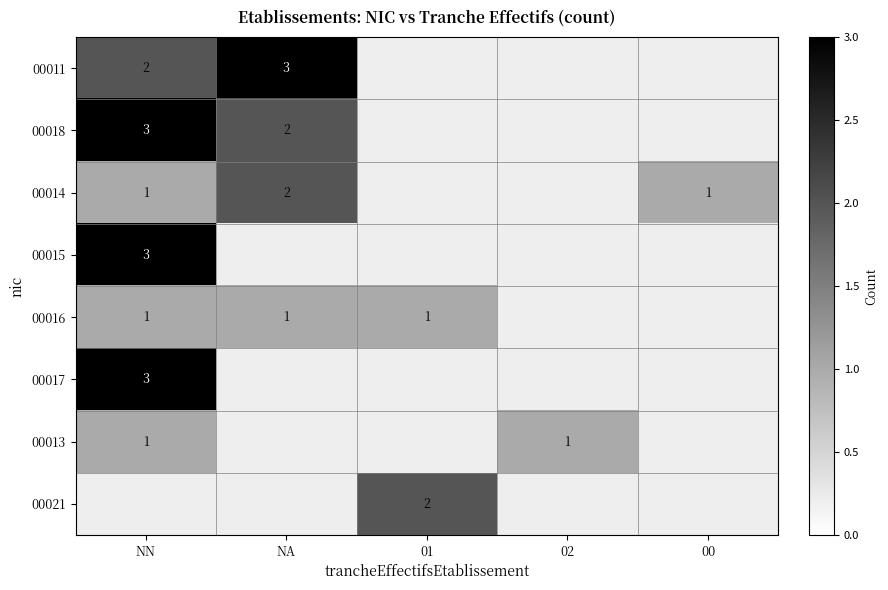

Is it true that 00016 equals 0 at 01?

False